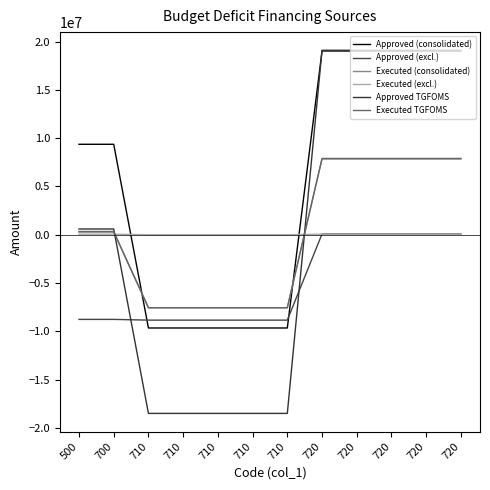

Reading left to right, what are all the values shown in this chart?

Approved (consolidated): 9364700.0	9364700.0	-9662300.0	-9662300.0	-9662300.0	-9662300.0	-9662300.0	19027000.0	19027000.0	19027000.0	19027000.0	19027000.0
Approved (excl.): -8772900.0	-8772900.0	-8849300.0	-8849300.0	-8849300.0	-8849300.0	-8849300.0	76400.0	76400.0	76400.0	76400.0	76400.0
Executed (consolidated): 273811.6	273811.6	-7567023.1	-7567023.1	-7567023.1	-7567023.1	-7567023.1	7840834.7	7840834.7	7840834.7	7840834.7	7840834.7
Executed (excl.): 55700.0	55700.0	0.0	0.0	0.0	0.0	0.0	55700.0	55700.0	55700.0	55700.0	55700.0
Approved TGFOMS: 591800.0	591800.0	-18511600.0	-18511600.0	-18511600.0	-18511600.0	-18511600.0	19103400.0	19103400.0	19103400.0	19103400.0	19103400.0
Executed TGFOMS: 329511.6	329511.6	-7567023.1	-7567023.1	-7567023.1	-7567023.1	-7567023.1	7896534.7	7896534.7	7896534.7	7896534.7	7896534.7